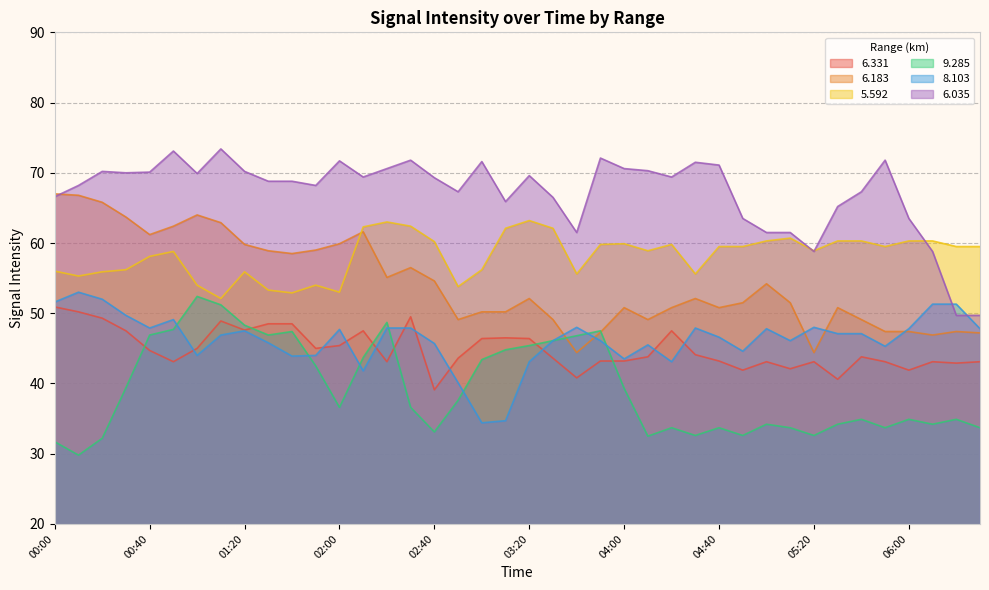

At which label does 5.592 reach its peak?

03:20